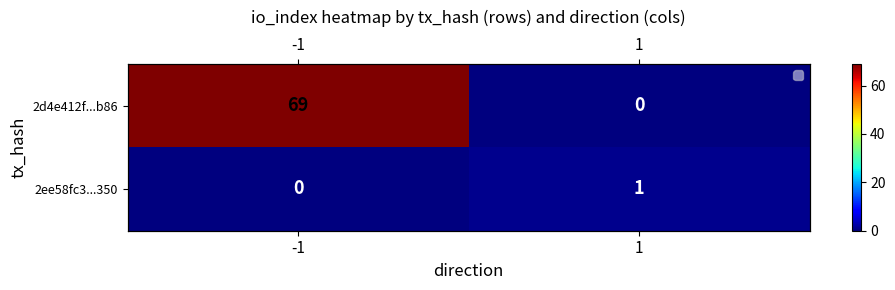

Which series has the largest total across all categories?

2d4e412f...b86